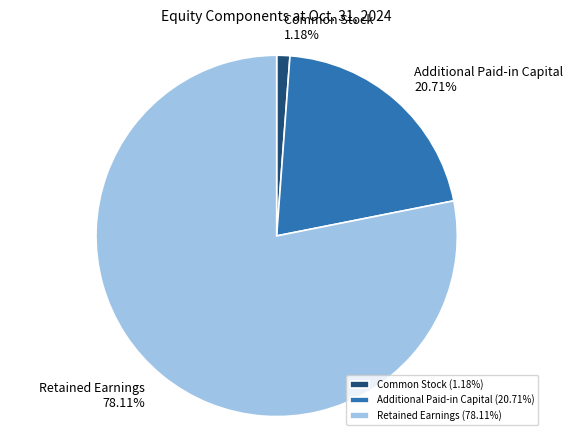

Does any single category account for the majority?

Yes